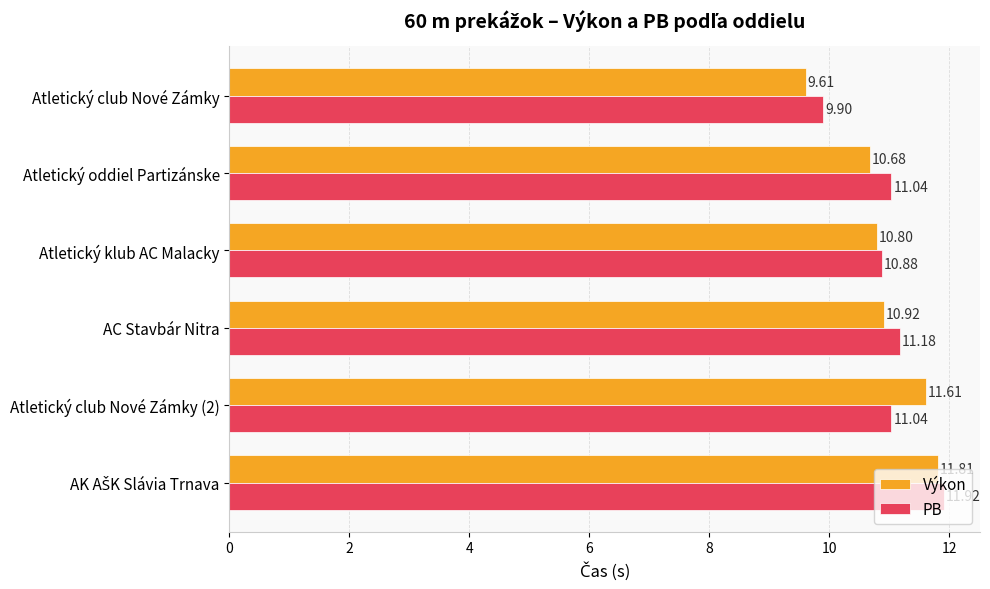

What is the difference between the maximum and minimum values in the Výkon series?

2.2